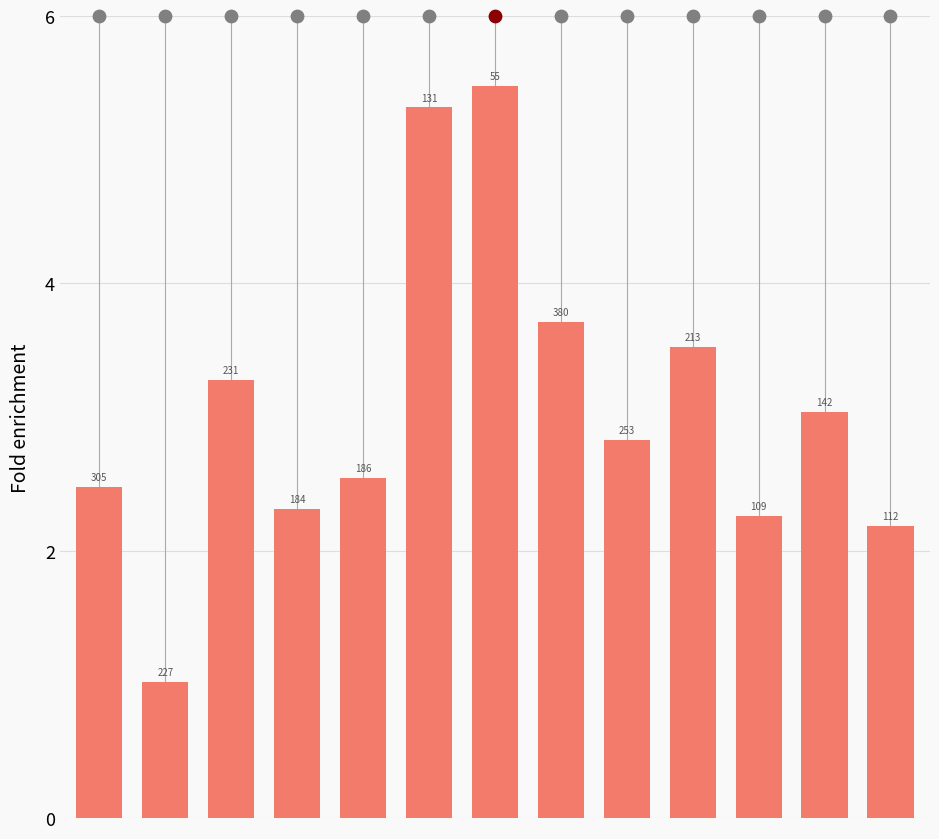

What is the change in value from 7 to 9?

-2.6